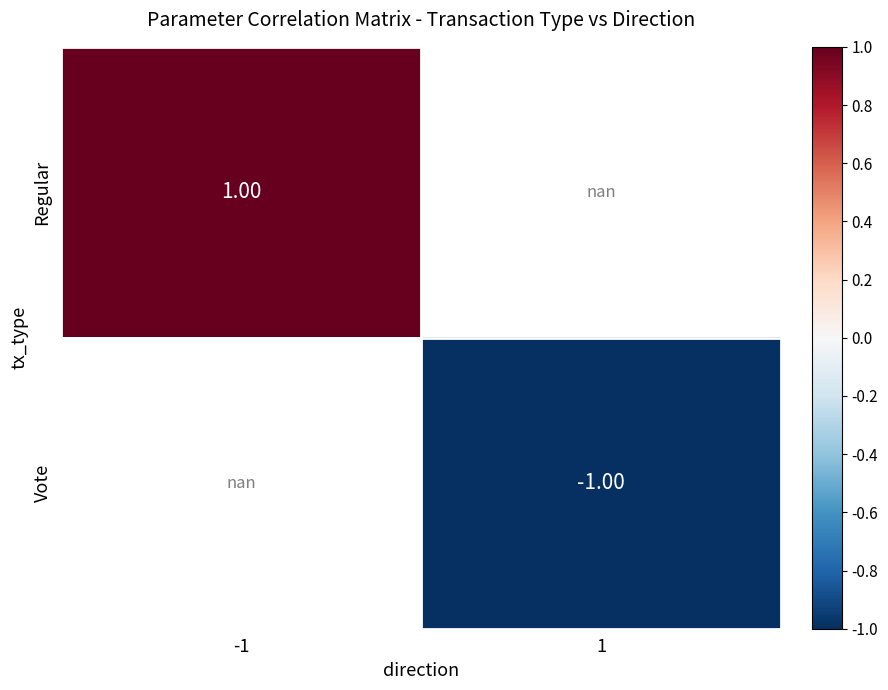

Between -1 and 1, which is larger?

1